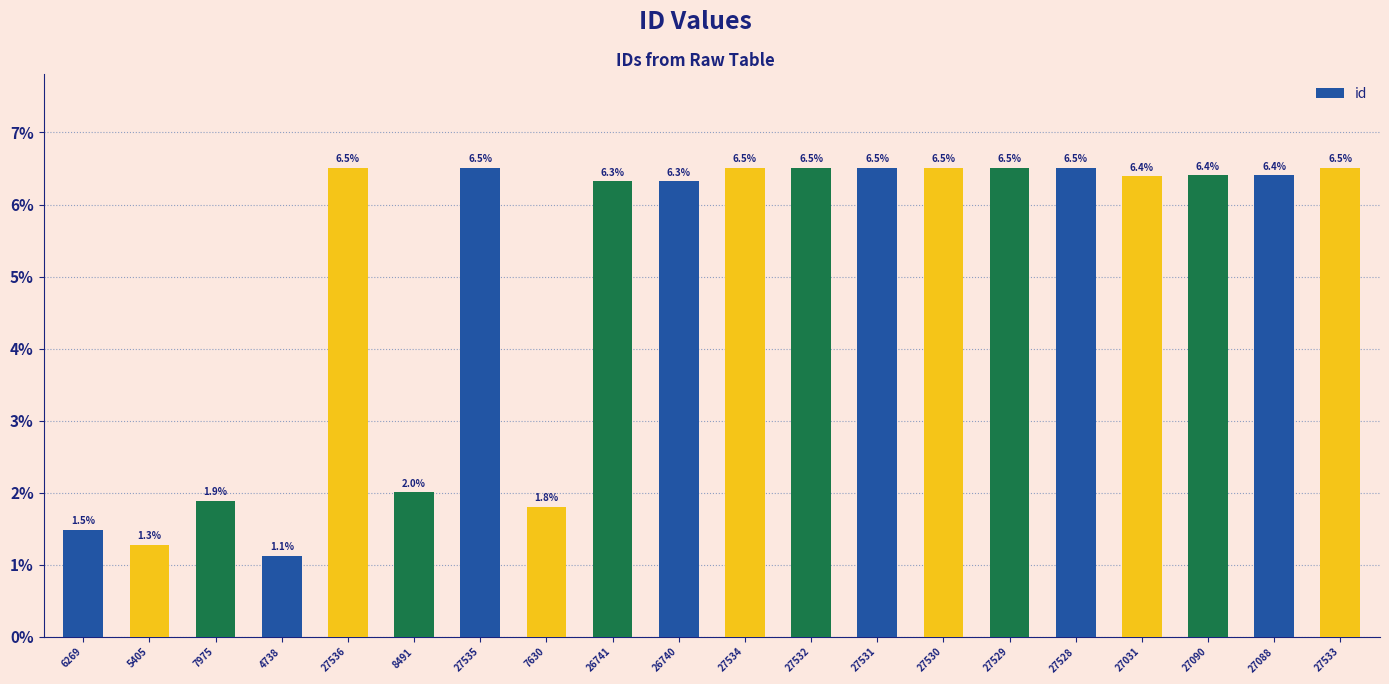

What position from the right is 5405?

19